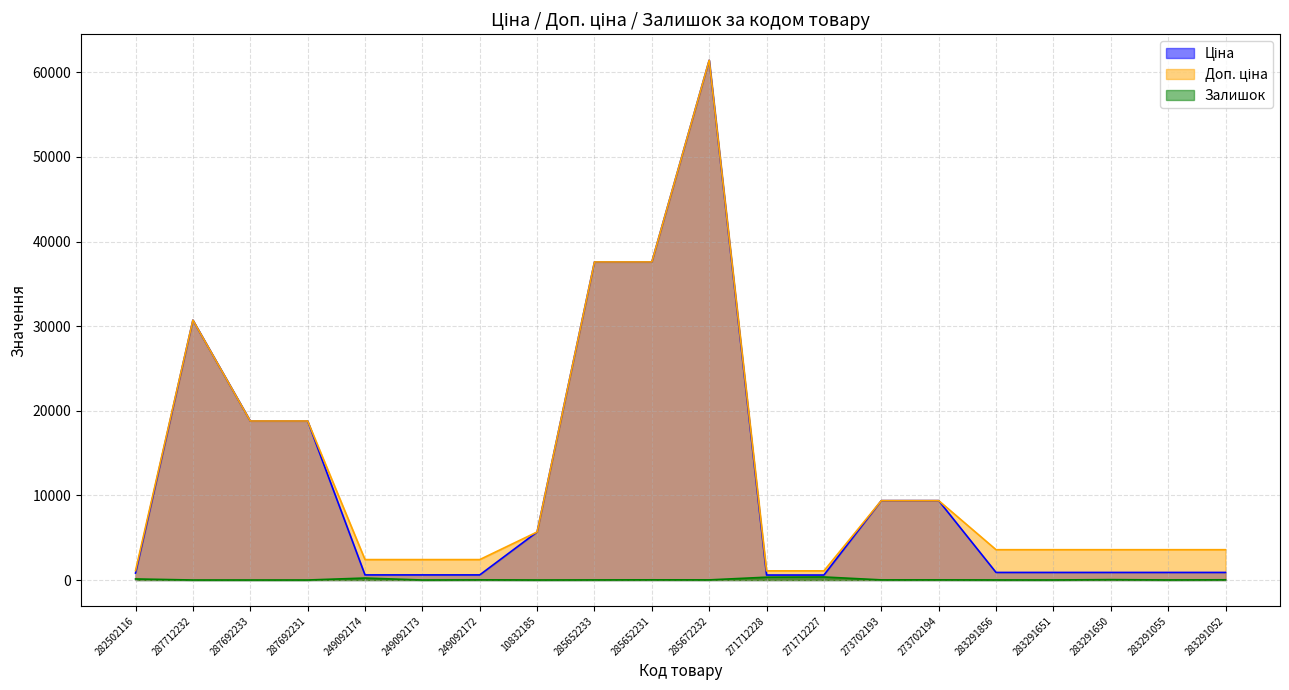

What position from the left is 249092172?

7